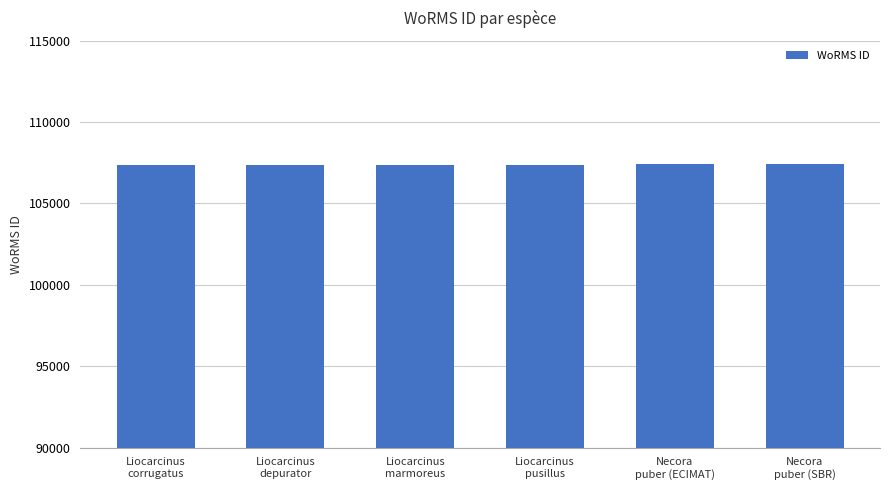

What is the maximum value shown in the chart?

107398